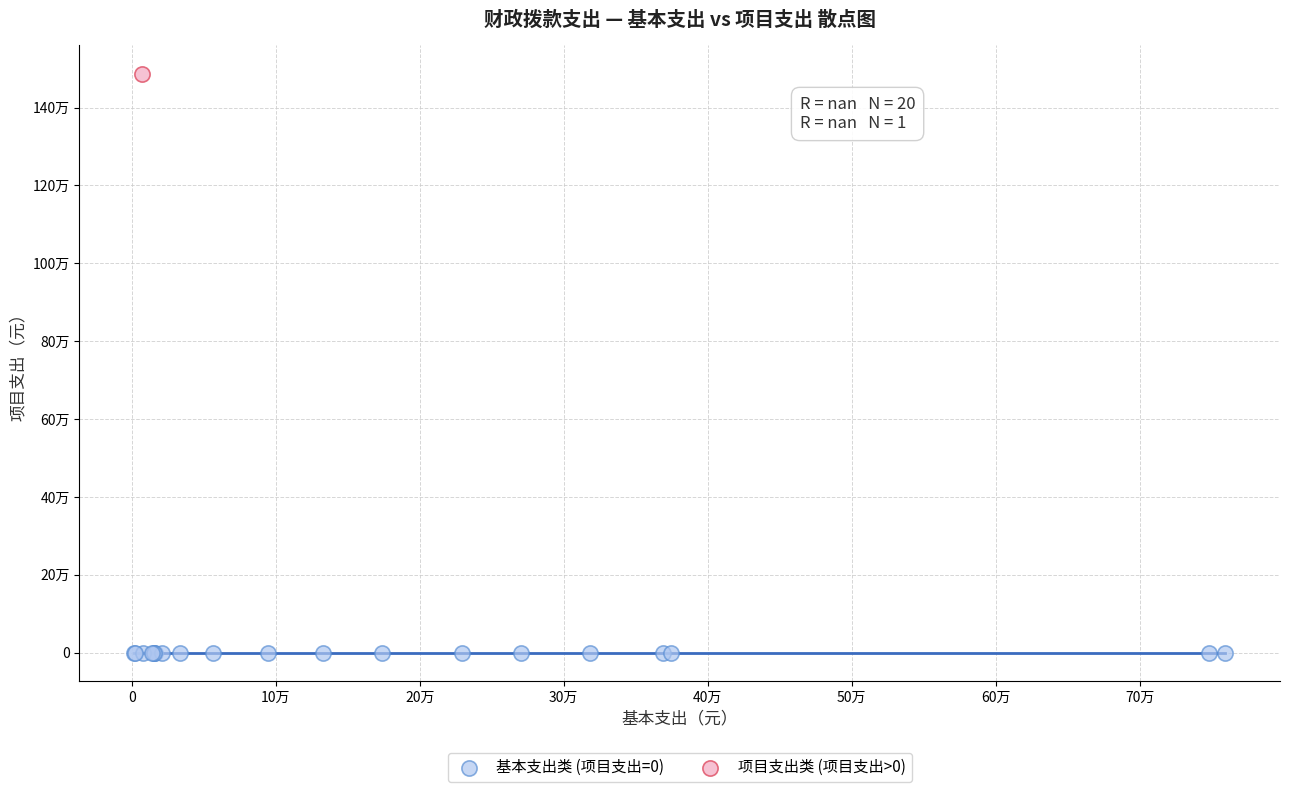

What are all the series names shown in the legend?

基本支出类 (项目支出=0), 项目支出类 (项目支出>0)